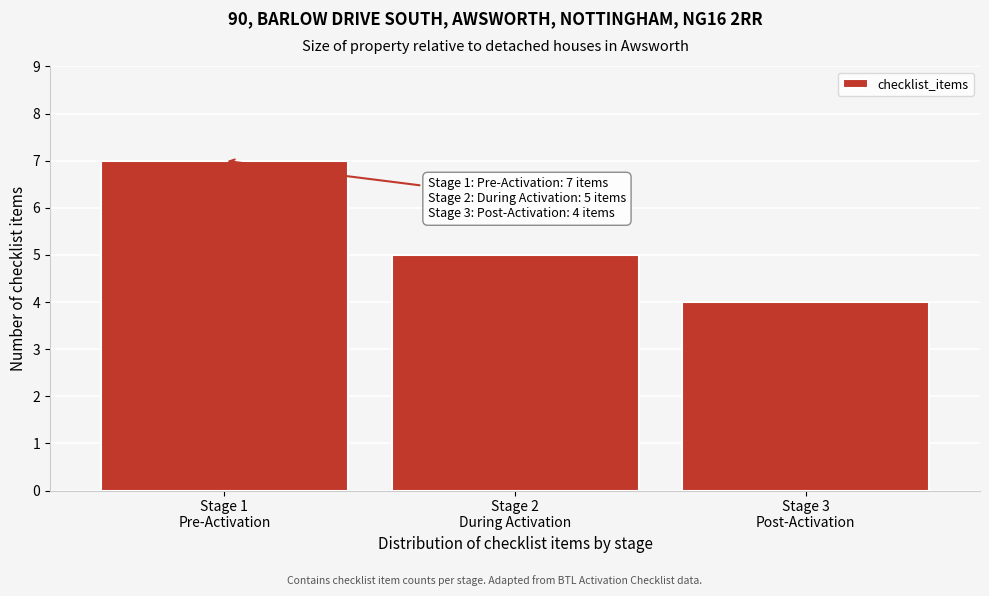

Reading left to right, transcribe all the data shown in this chart.

7	5	4